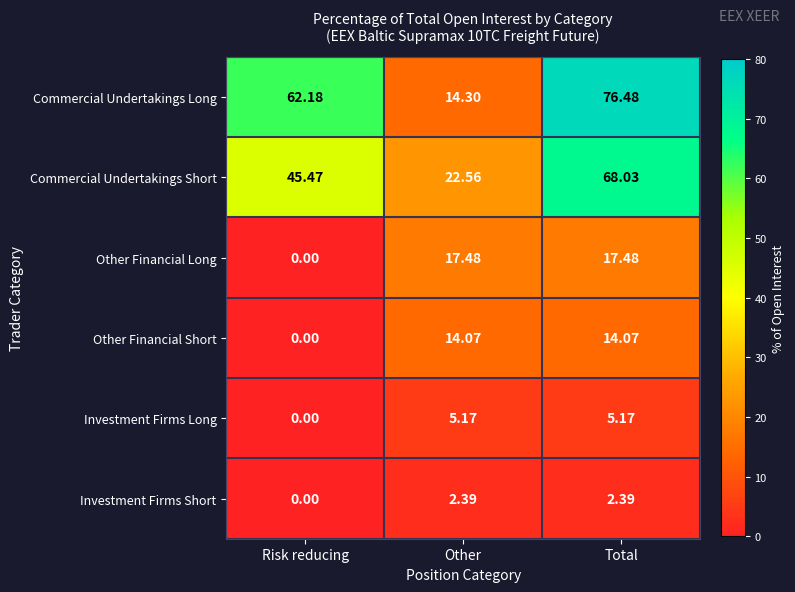

At which label is Investment Firms Short closest to 1?

Risk reducing